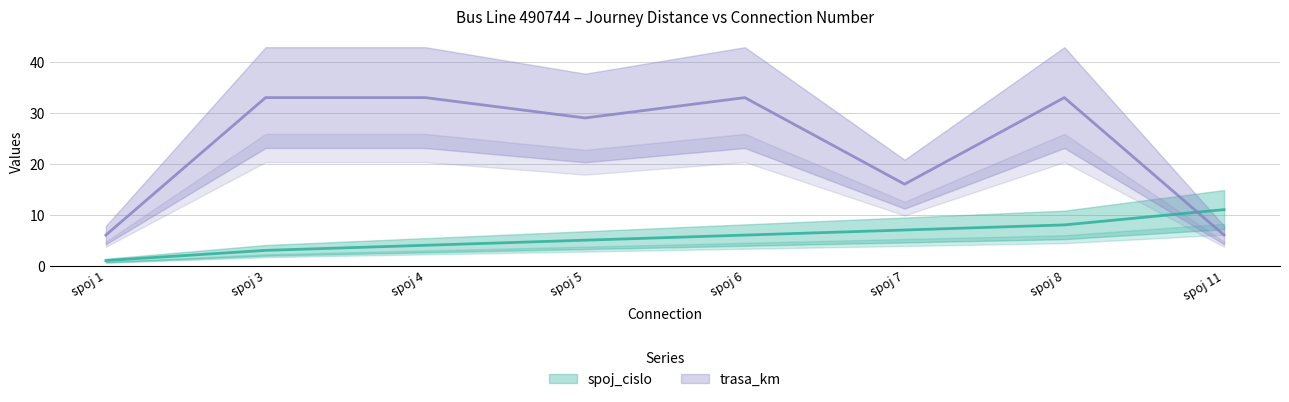

How many distinct data groups are displayed?

2